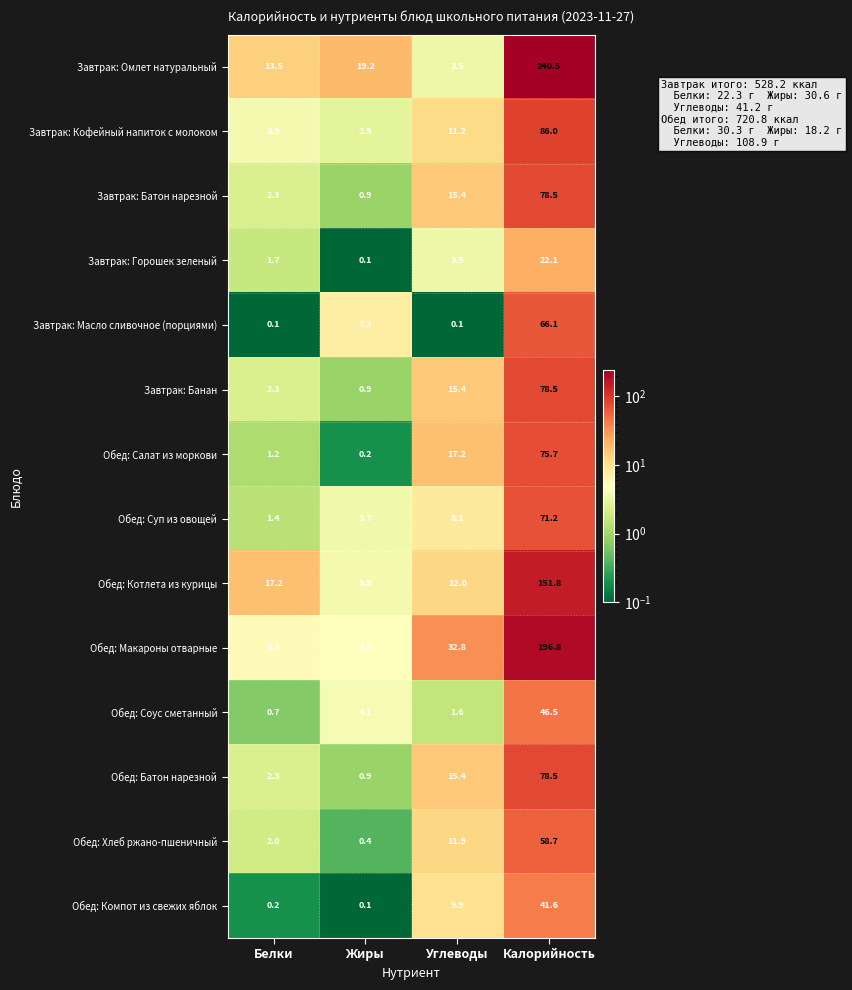

List the labels in order of Завтрак: Кофейный напиток с молоком value, largest first.

Калорийность, Углеводы, Белки, Жиры